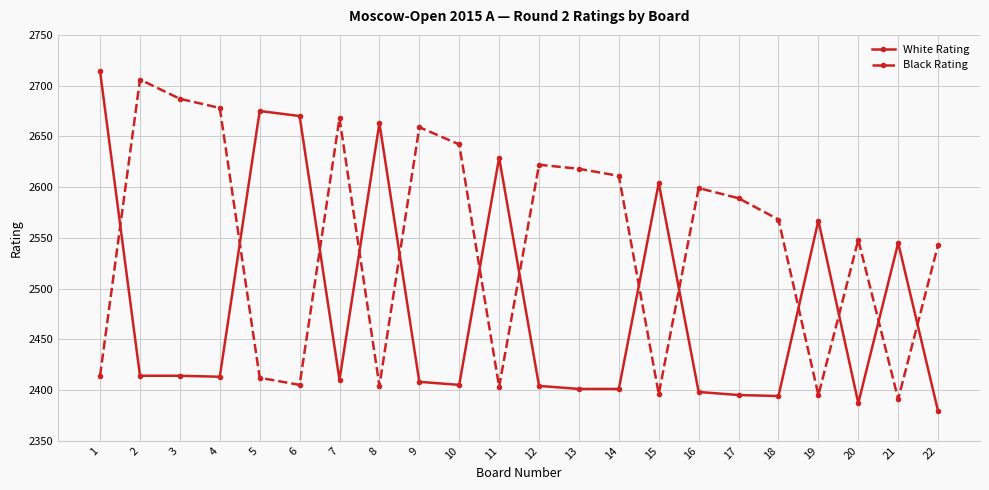

How many interior local valleys does the Black Rating series have?

6